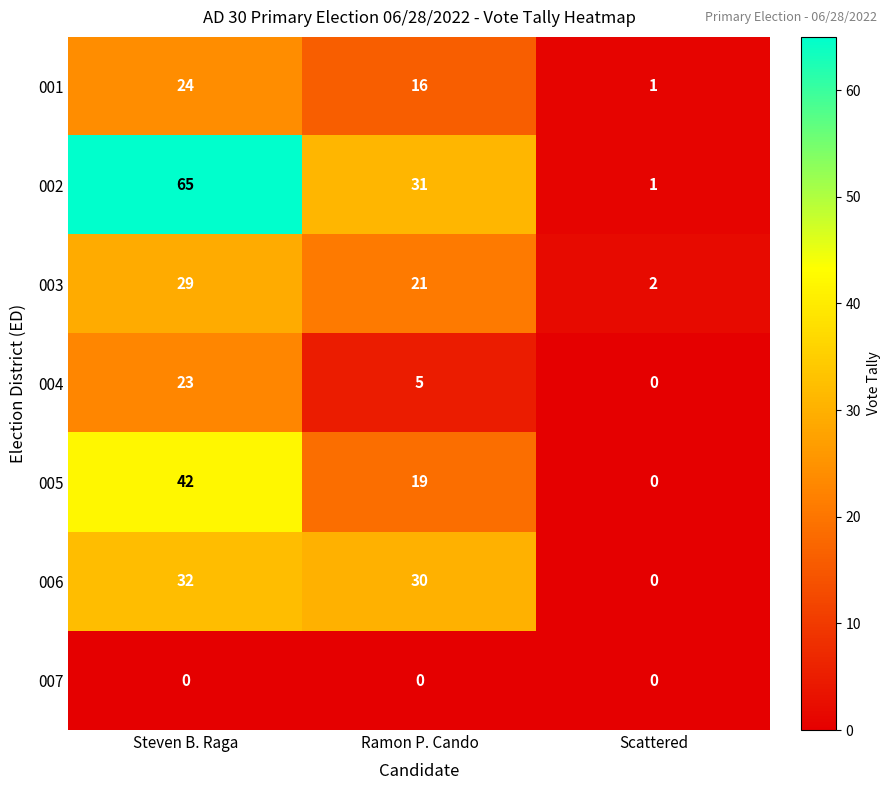

At which label is 005 closest to 21?

Ramon P. Cando